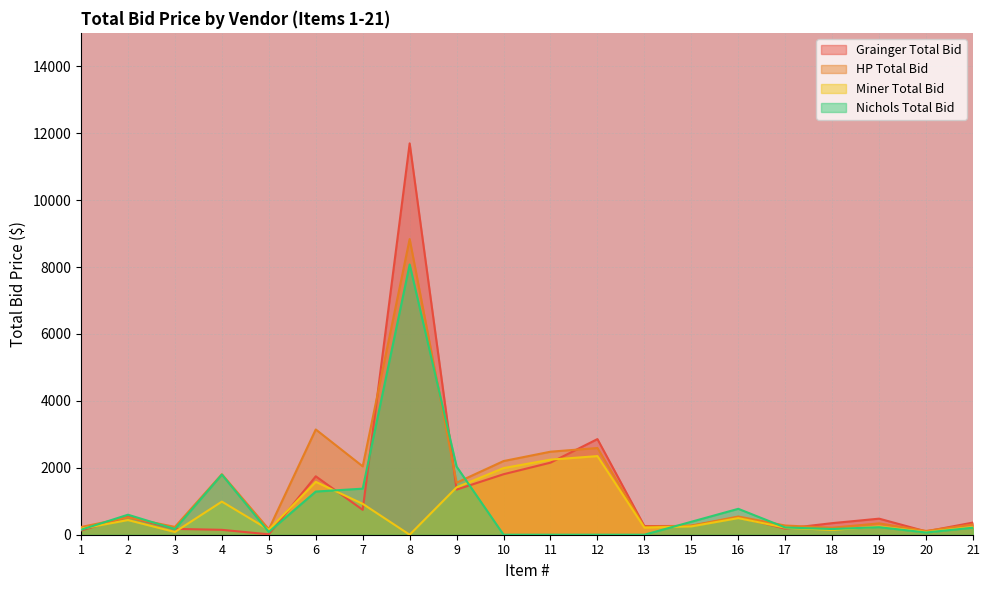

At which category does HP Total Bid reach its first local peak?

2